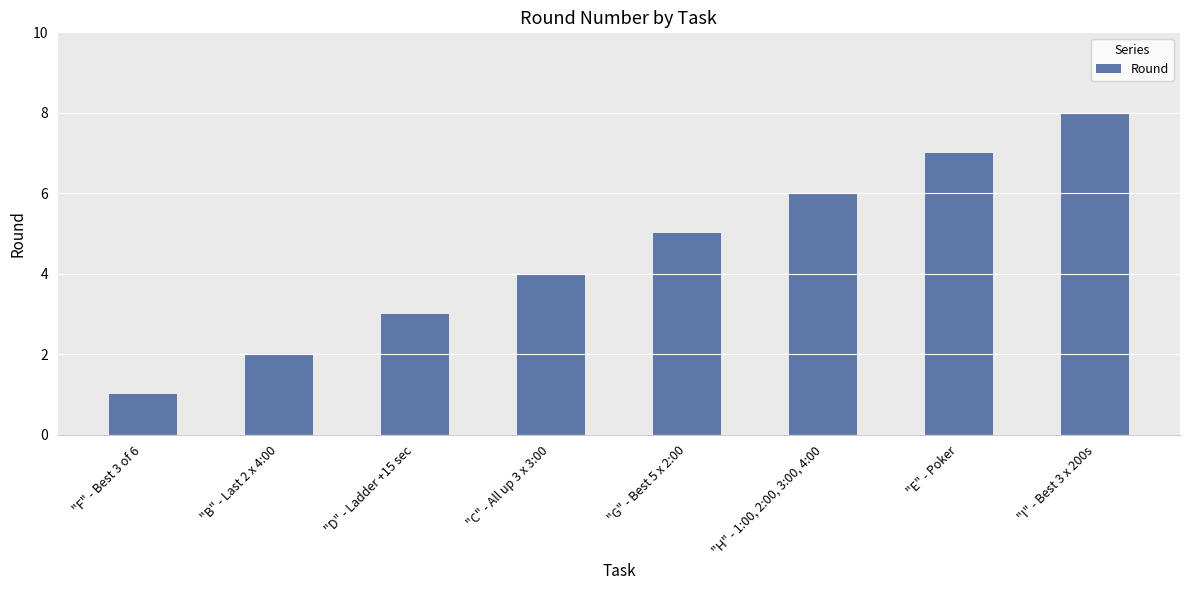

What is the value of the 5th bar from the left?

5